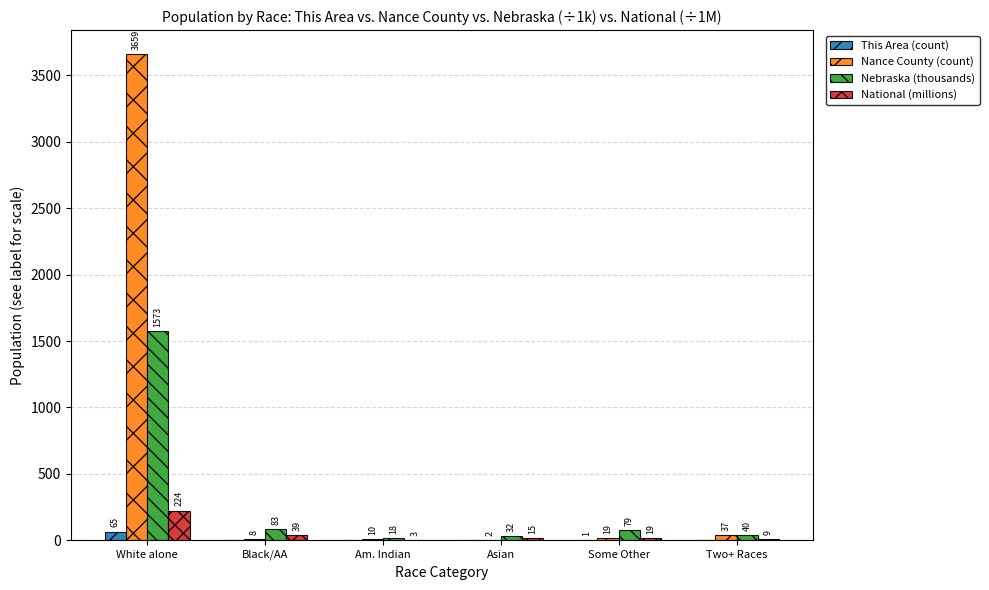

What is the highest value of the Nebraska (thousands) series?

1572.8